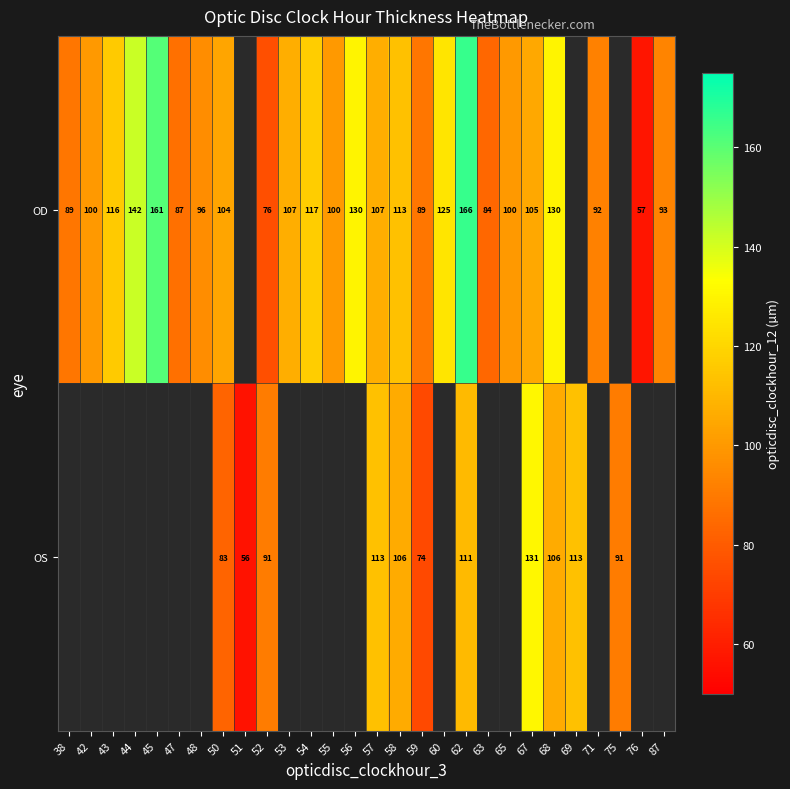

What is the sum of the OD values at 44 and 55?

242